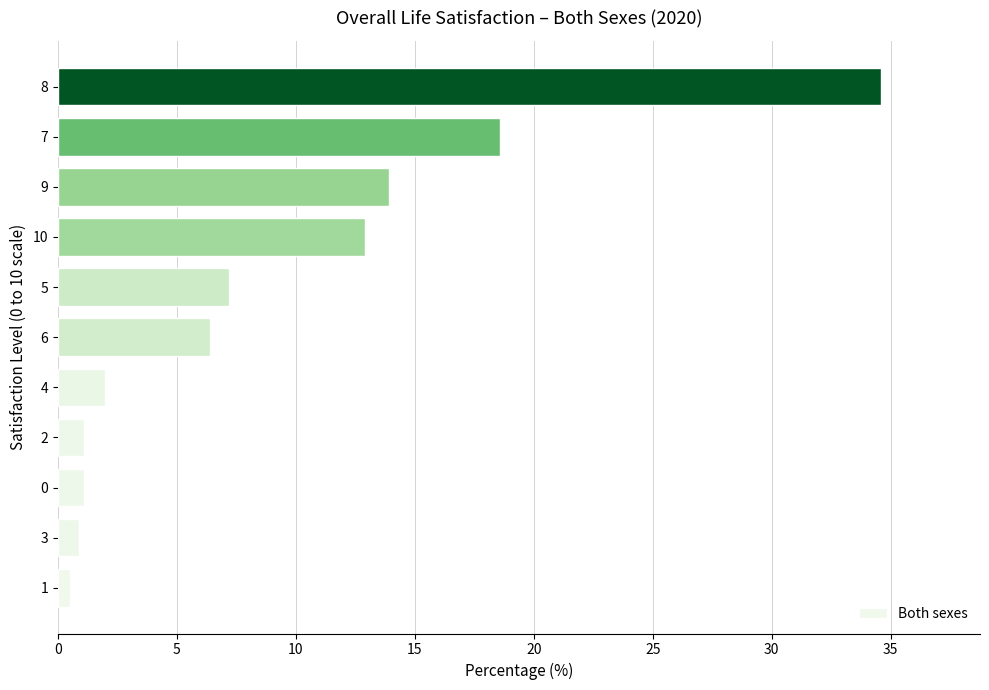

What is the smallest value displayed?

0.5